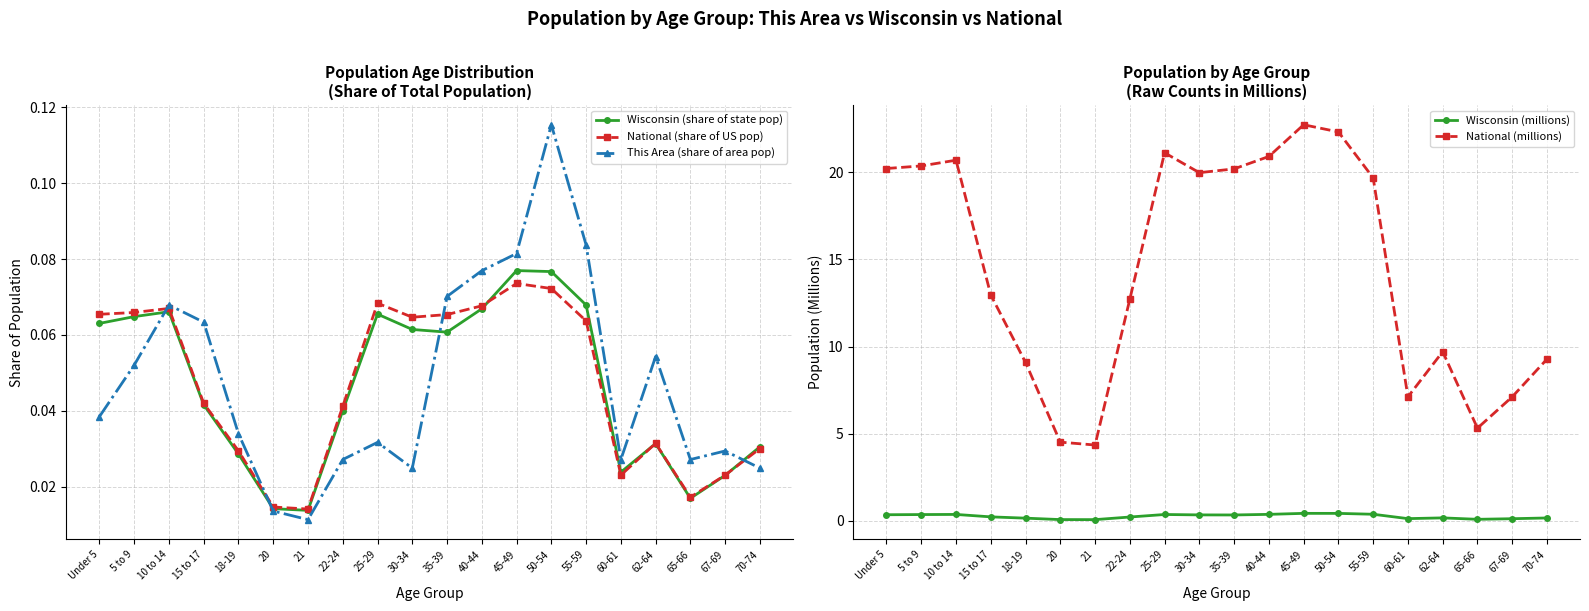

How many series are shown in this chart?

5